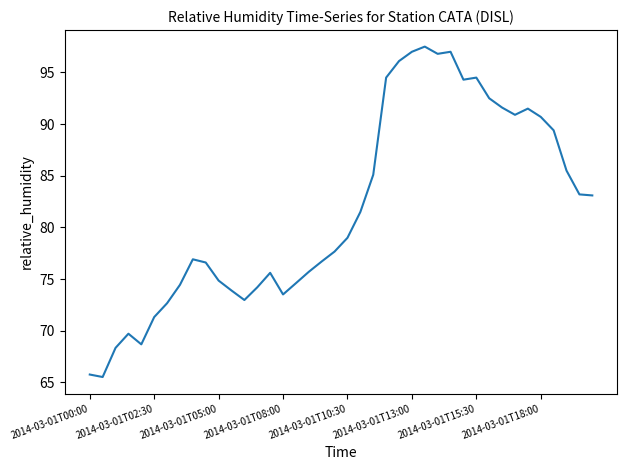

What is the minimum value shown in the chart?

65.5